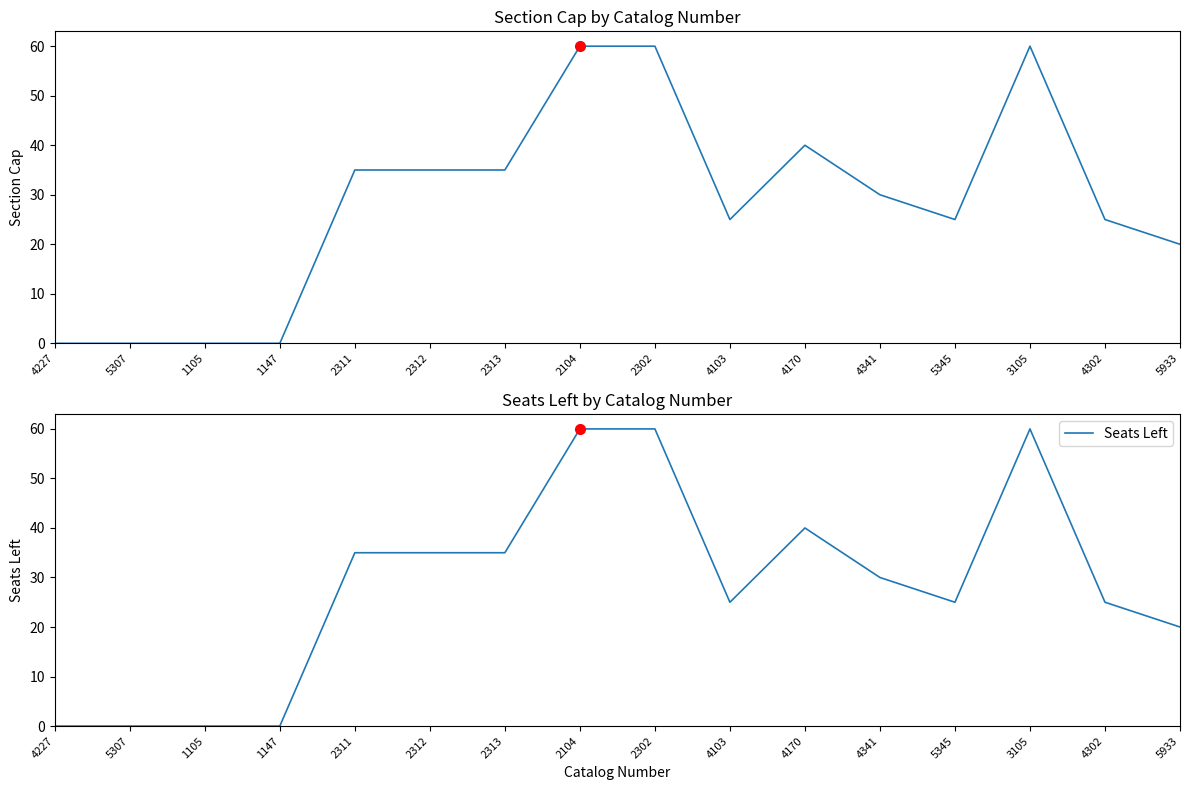

True or false: Seats Left has a value of 60 at 3105.

True